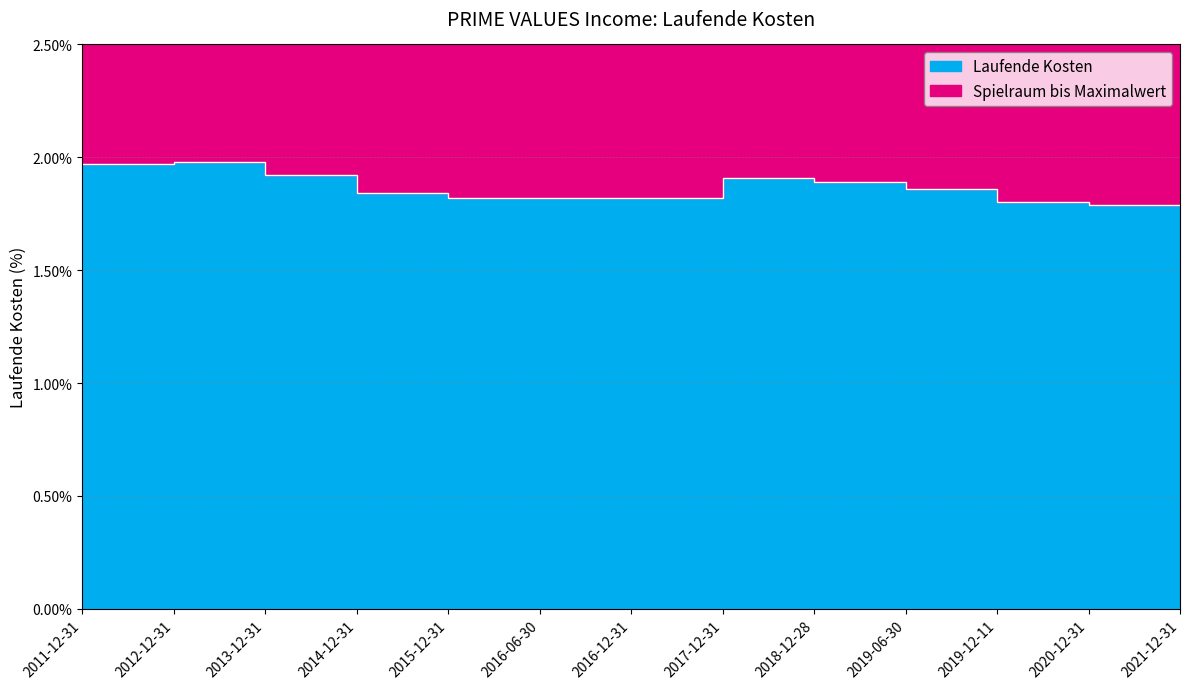

What is the label of the 12th point from the right?

2012-12-31